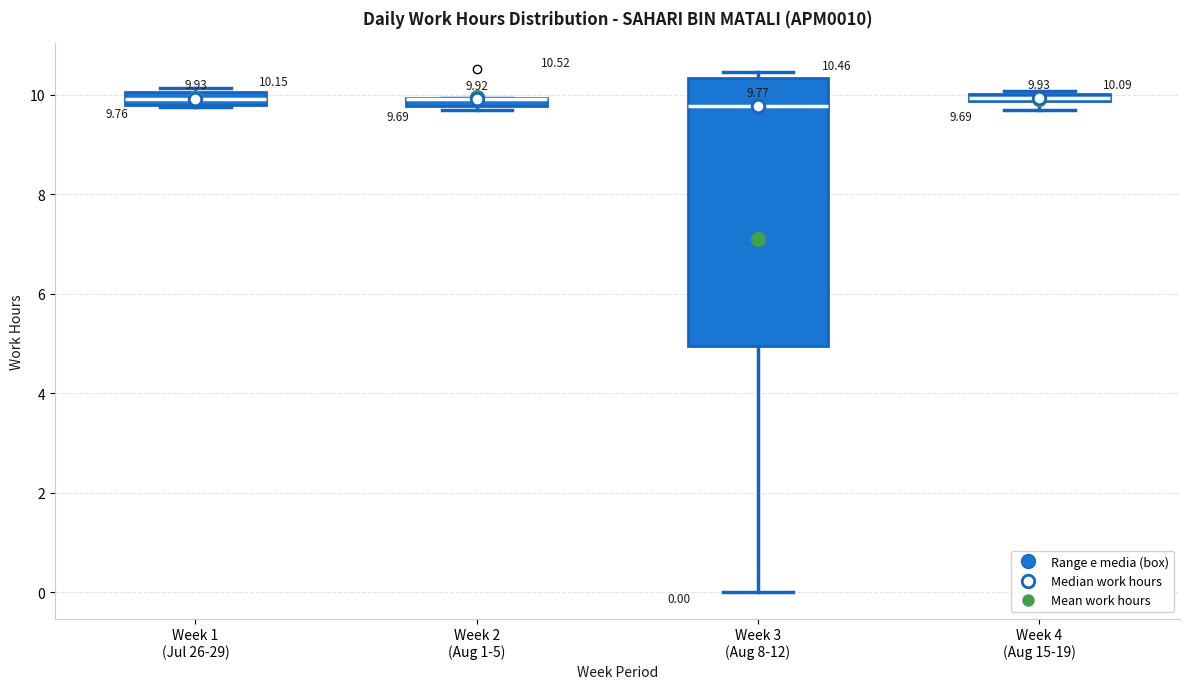

Comparing the boxes themselves (not the whiskers), which one is the tallest?

Week 3 (Aug 8-12)